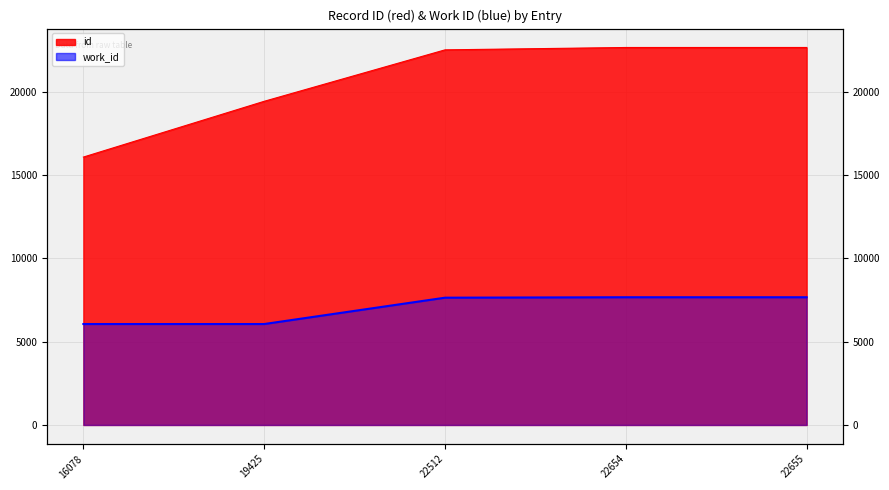

Reading left to right, extract all data points from this chart.

id: 16078=16078	19425=19425	22512=22512	22654=22654	22655=22655
work_id: 16078=6058	19425=6058	22512=7639	22654=7666	22655=7666